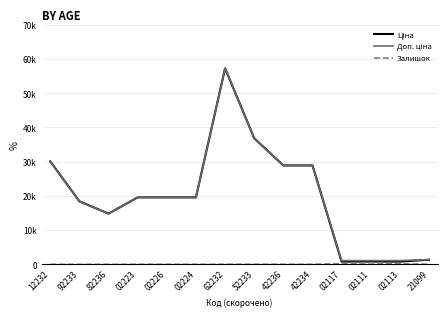

Which category has the lowest value in the Залишок series?

12232